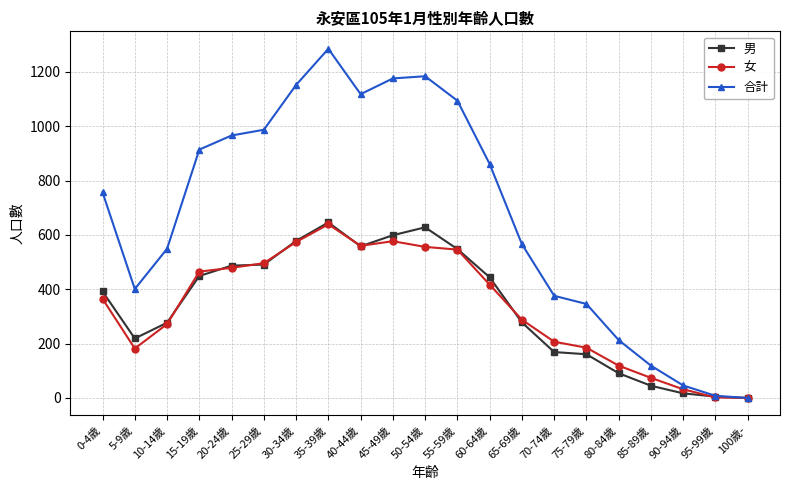

Count the number of data series in this chart.

3